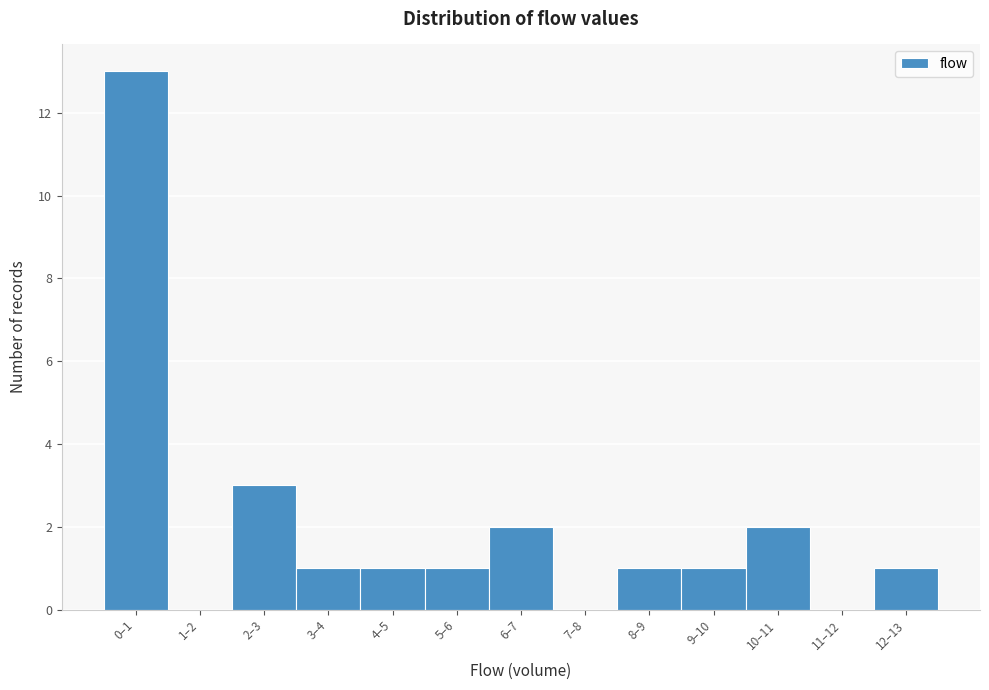

Reading left to right, transcribe all the data shown in this chart.

0–1=13	1–2=0	2–3=3	3–4=1	4–5=1	5–6=1	6–7=2	7–8=0	8–9=1	9–10=1	10–11=2	11–12=0	12–13=1